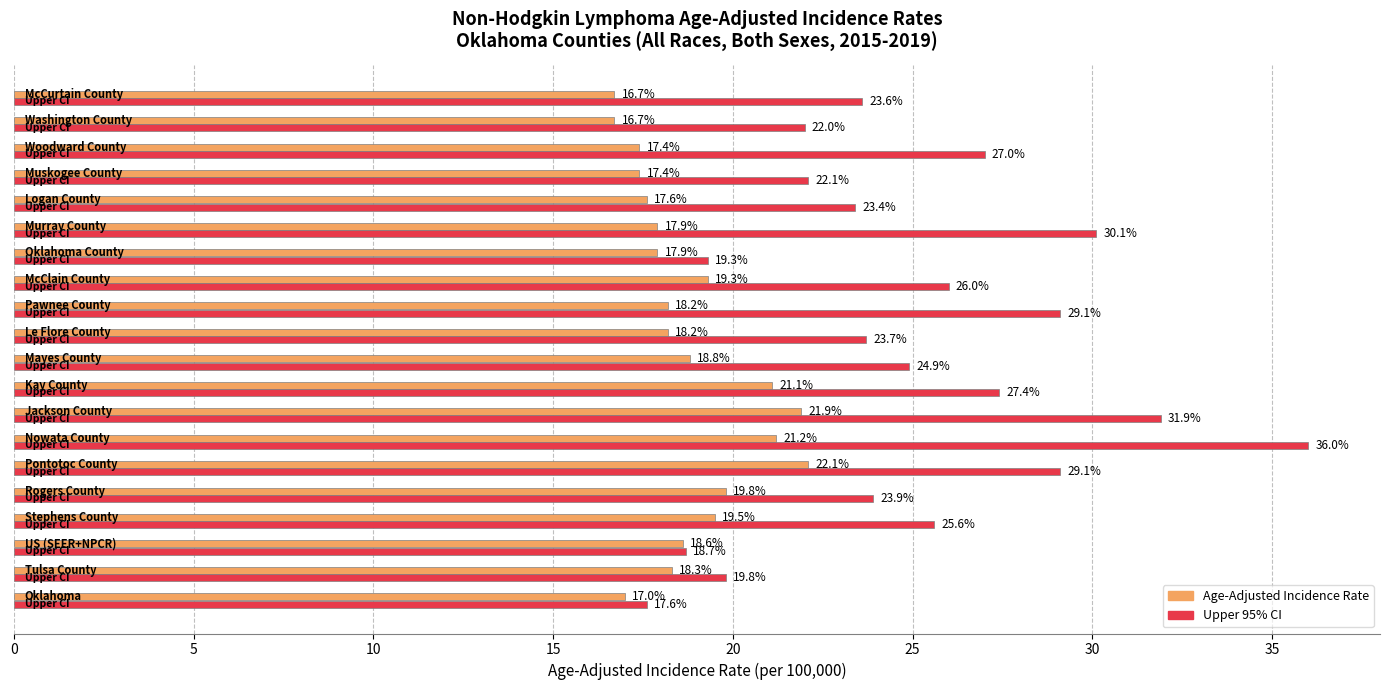

How many values in the Upper 95% CI series are below 24?

10